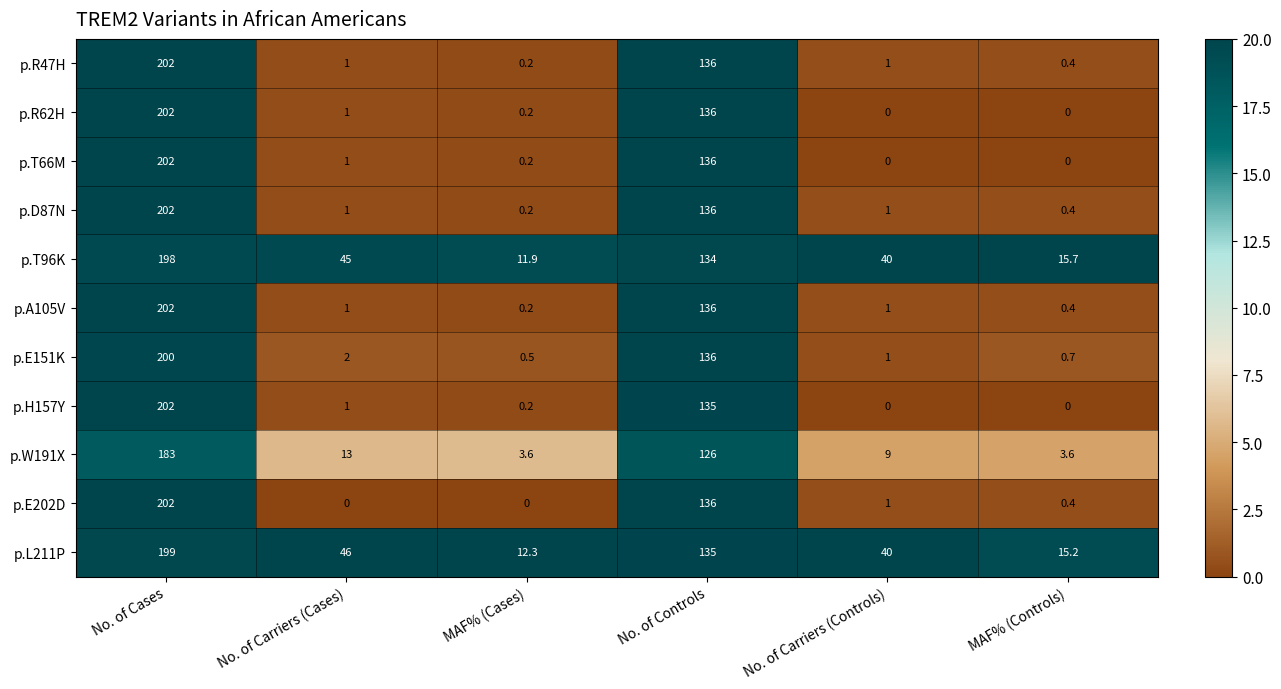

Which category has the highest value across all series?

No. of Cases